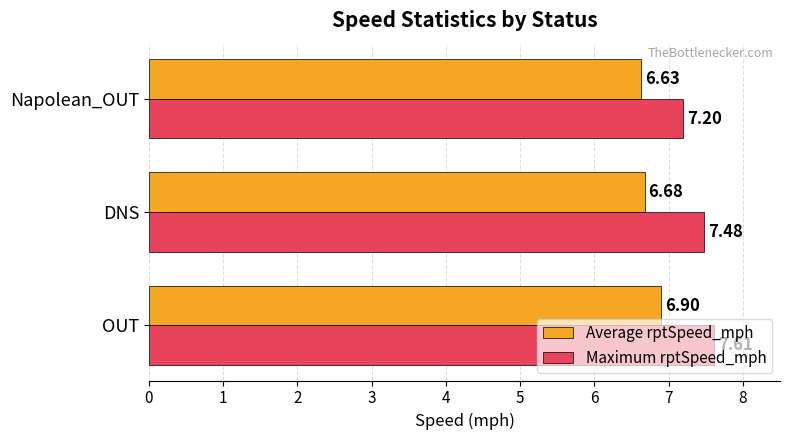

What is the sum of the Average rptSpeed_mph values at Napolean_OUT and DNS?

13.3